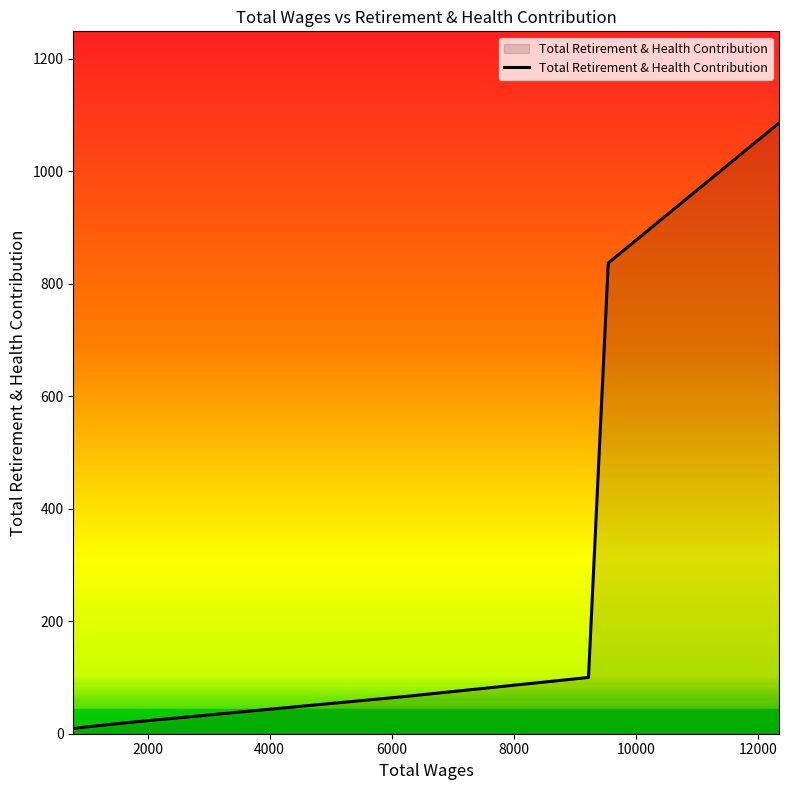

What is the sum of all values?

2129